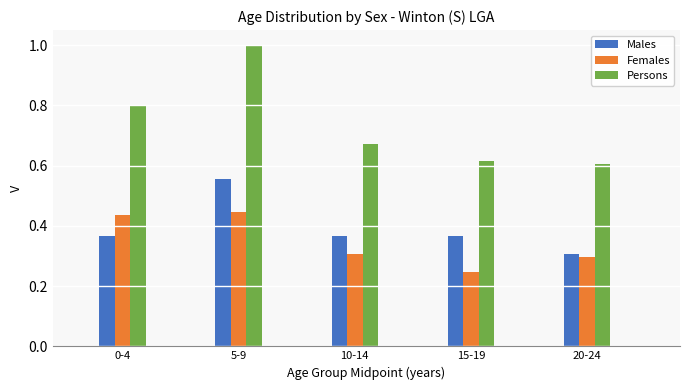

List the series in order of their peak value, highest first.

Persons, Males, Females